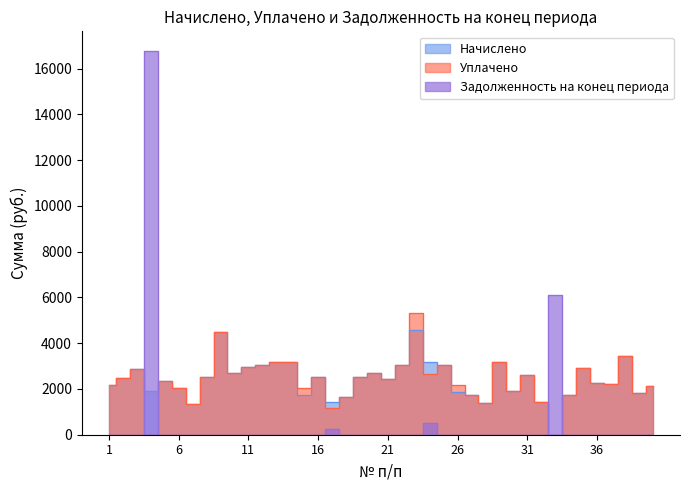

The value of Задолженность на конец периода at 5 is 5636.0. True or false?

False